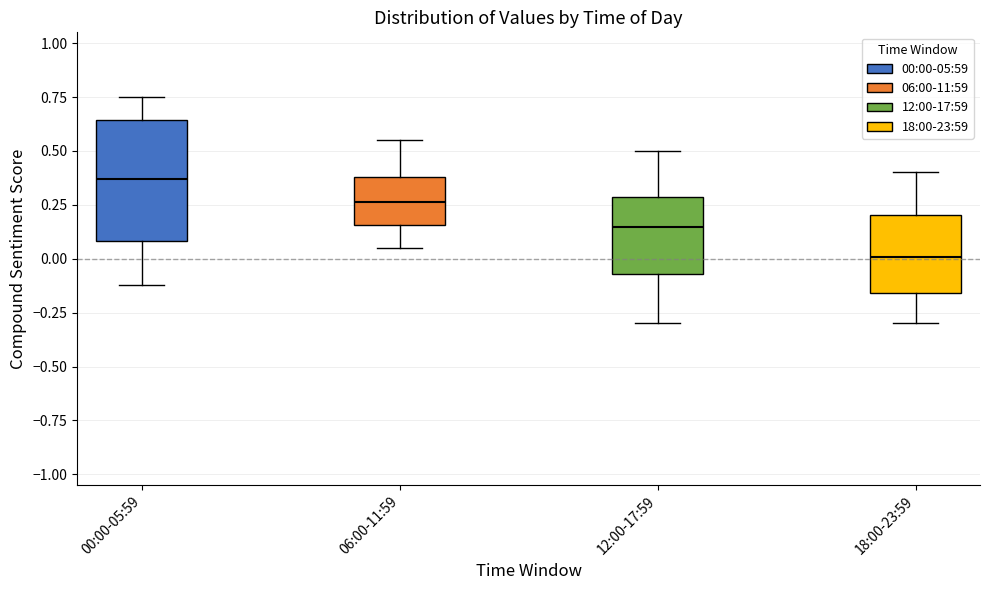

Comparing the boxes themselves (not the whiskers), which one is the tallest?

00:00-05:59